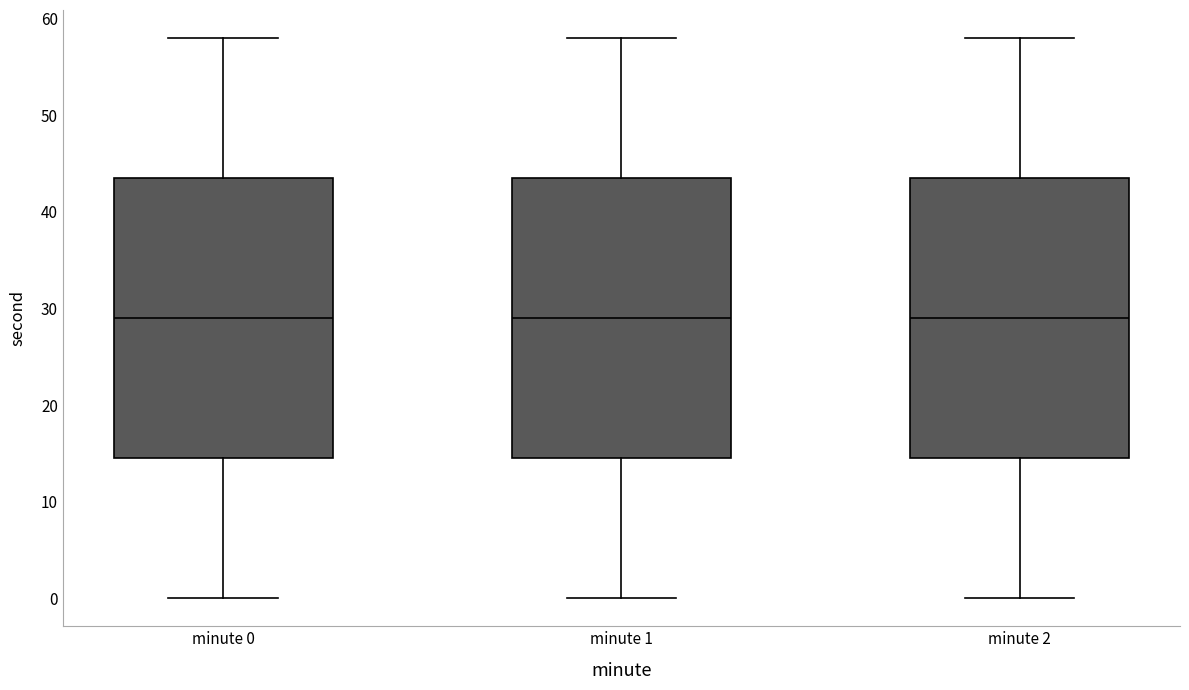

Where does the lower whisker of the box for minute 1 end on the y-axis? The values are not printed on the chart, so give them approximately, as read against the axis.

0